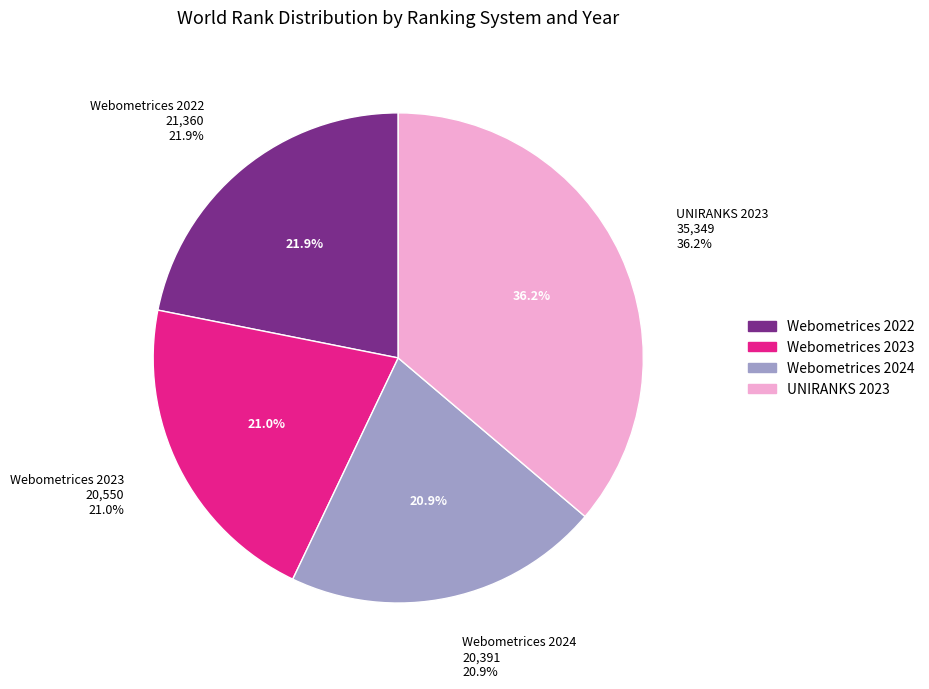

What is the change in value from Webometrices 2023 to UNIRANKS 2023?

+14799